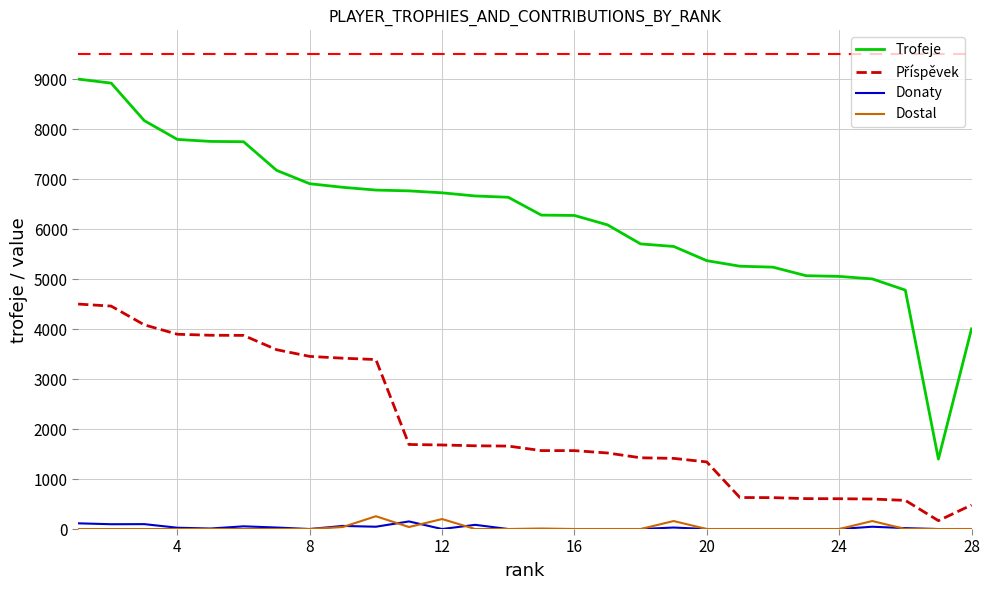

Which series has the widest spread of values?

Trofeje